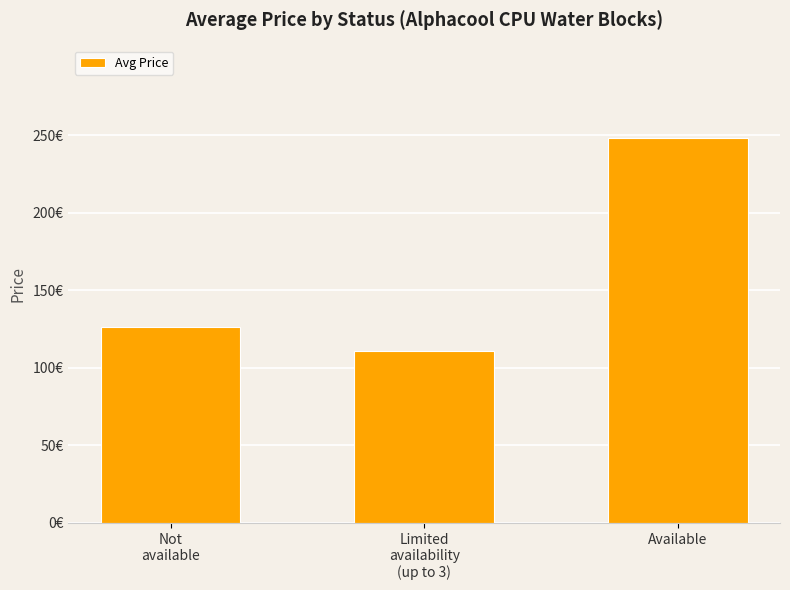

Does the chart contain any negative values?

No